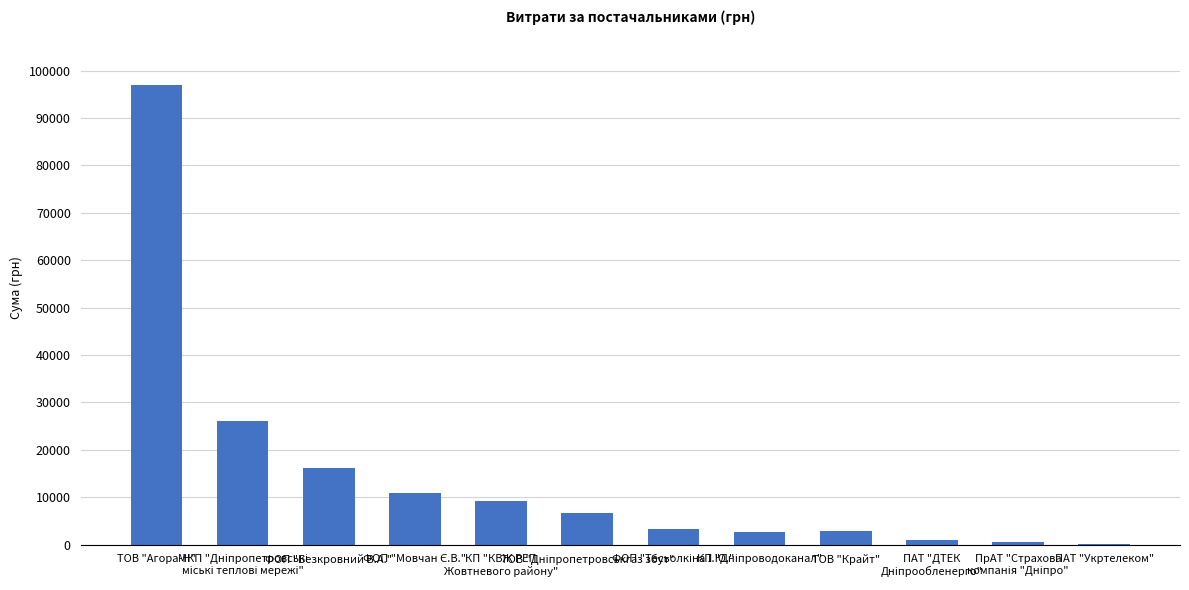

What is the maximum value shown in the chart?

96966.1